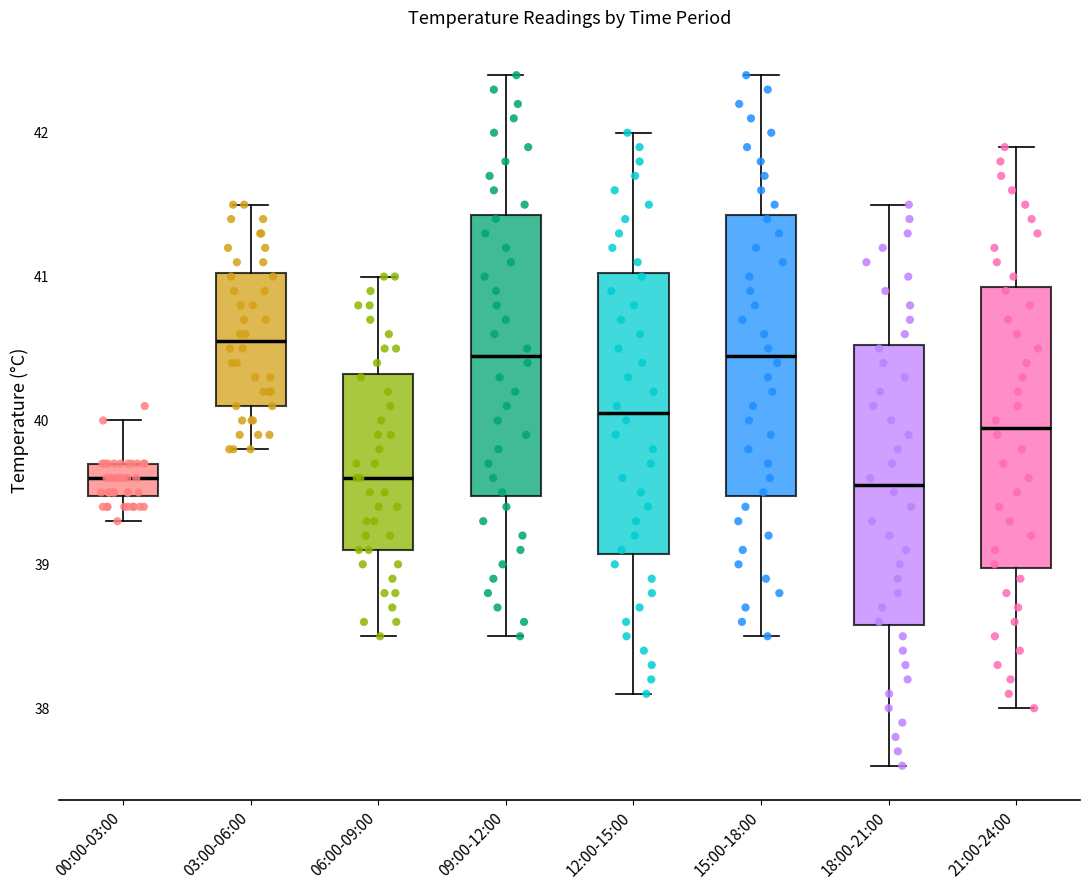

Reading left to right, read every box against the y-axis: the position of its median line, the range the box covers, and the ends of its whiskers. The values are not printed on the chart, so give them approximately, as read against the axis.

00:00-03:00: median 39.6, box 39.5 to 39.7, whiskers 39.3 to 40.0
03:00-06:00: median 40.6, box 40.1 to 41.0, whiskers 39.8 to 41.5
06:00-09:00: median 39.6, box 39.1 to 40.3, whiskers 38.5 to 41.0
09:00-12:00: median 40.5, box 39.5 to 41.4, whiskers 38.5 to 42.4
12:00-15:00: median 40.1, box 39.1 to 41.0, whiskers 38.1 to 42.0
15:00-18:00: median 40.5, box 39.5 to 41.4, whiskers 38.5 to 42.4
18:00-21:00: median 39.6, box 38.6 to 40.5, whiskers 37.6 to 41.5
21:00-24:00: median 40.0, box 39.0 to 40.9, whiskers 38.0 to 41.9